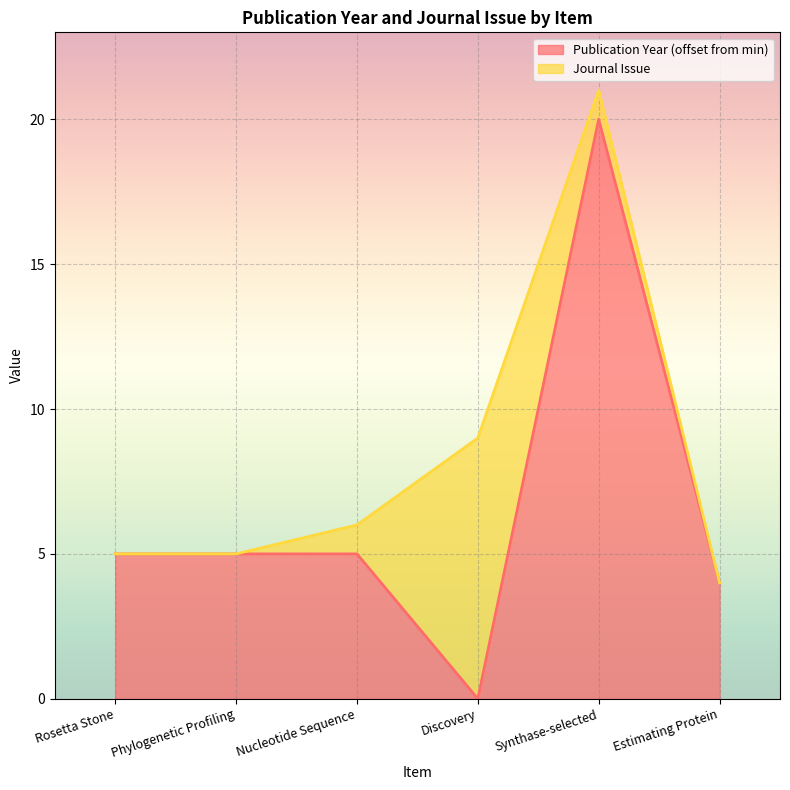

What is the greatest value displayed?

20